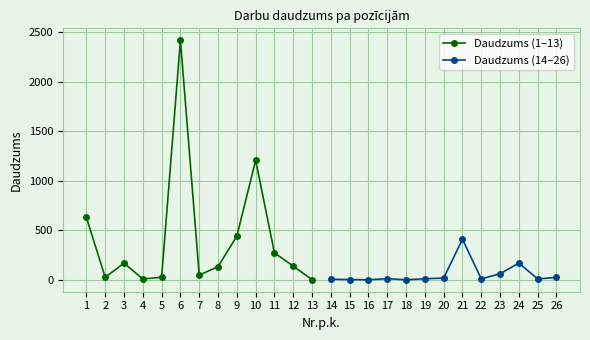

True or false: Daudzums (1–13) has more than 2 points higher than both neighbors.

True